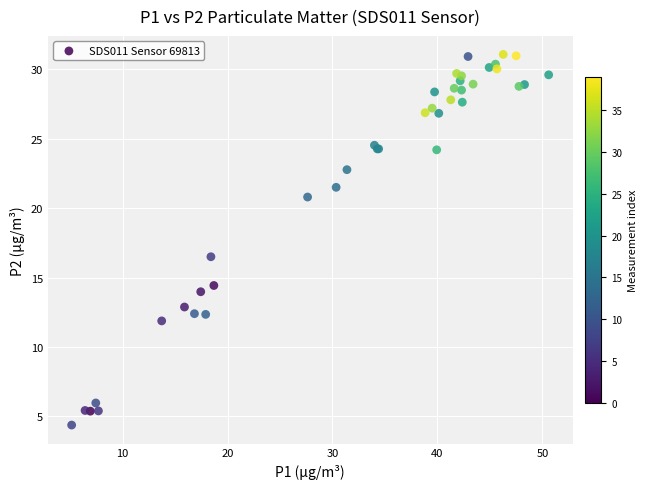

What Y value in the scatter plot is closest to 17?

16.5